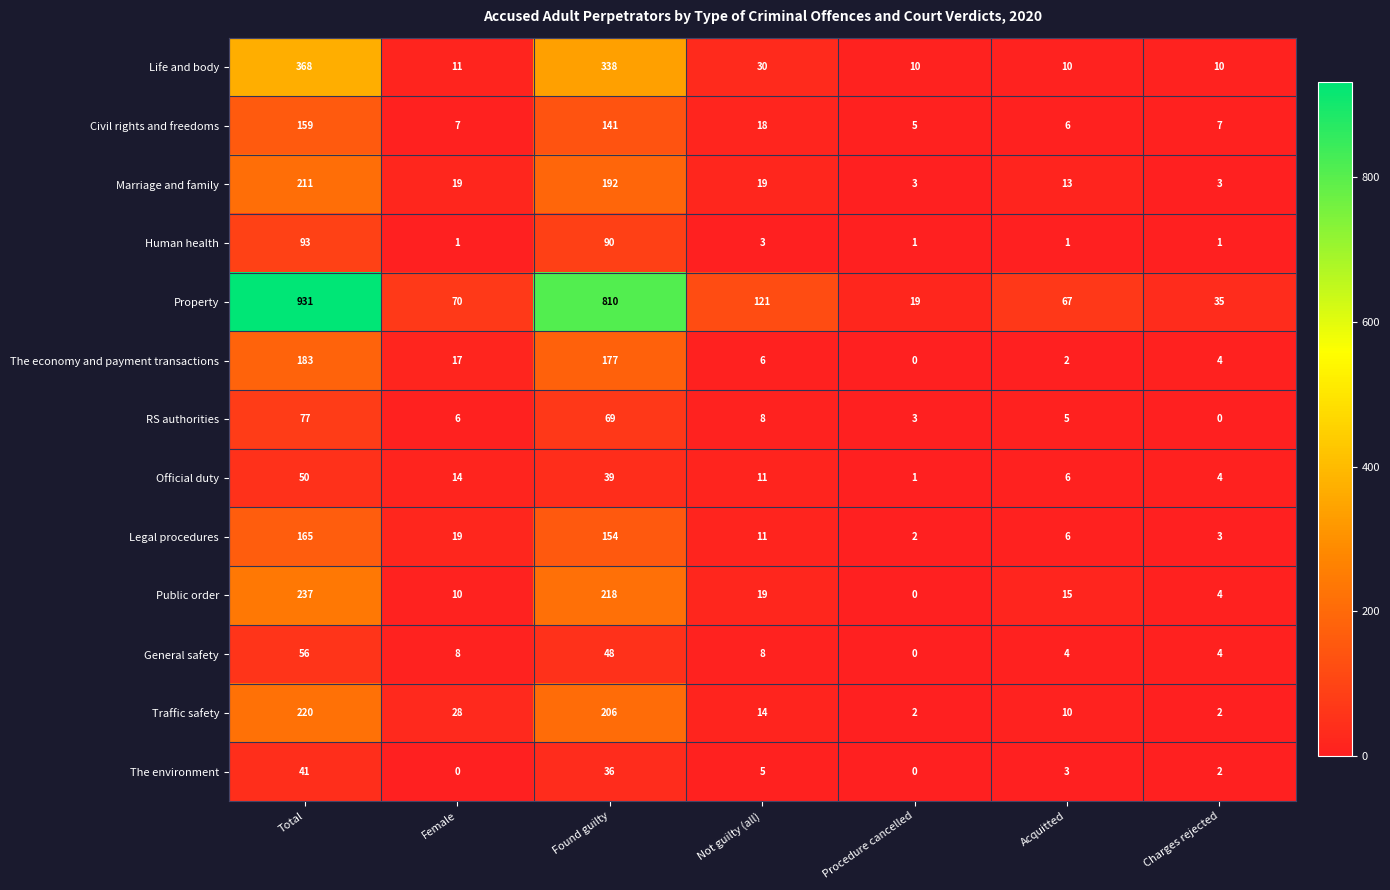

Which series has the largest range (max minus min)?

Property